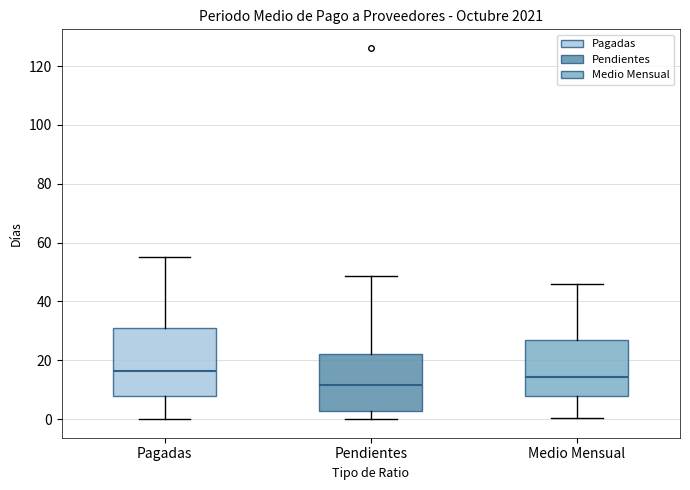

Where does the upper whisker of the box for Pagadas end on the y-axis? The values are not printed on the chart, so give them approximately, as read against the axis.

56